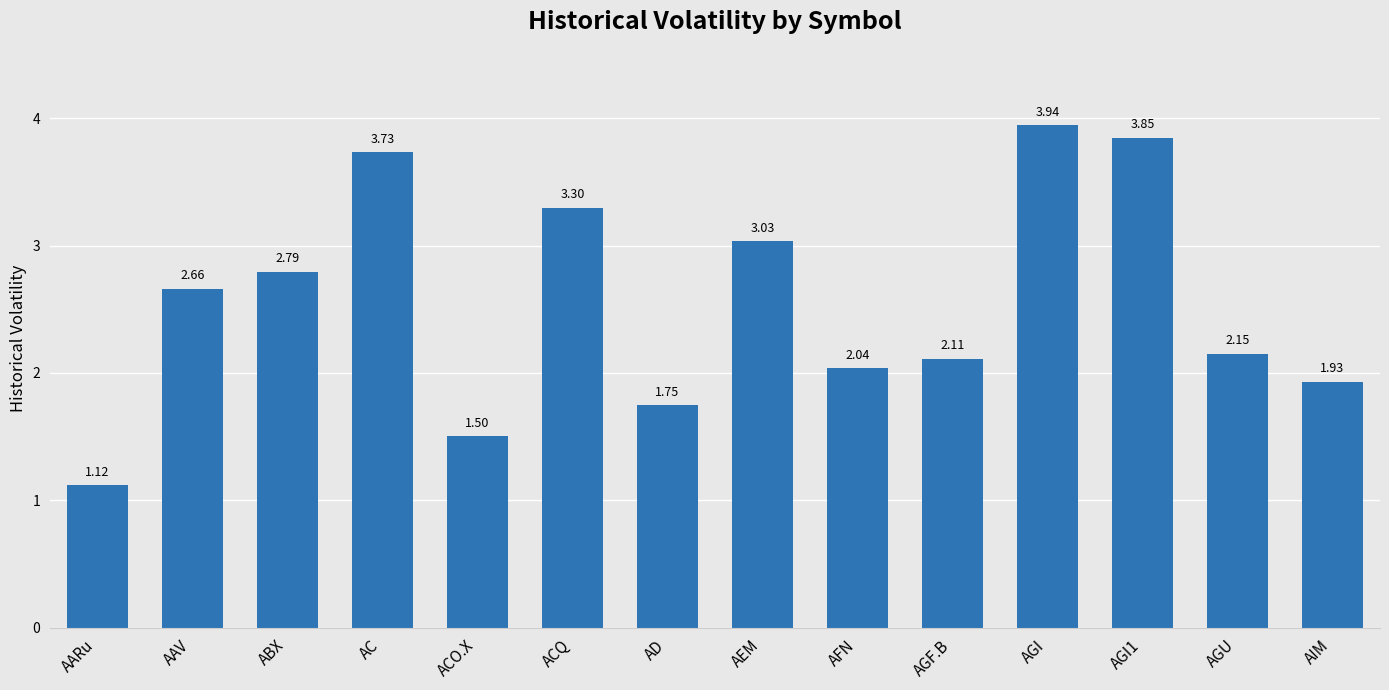

What is the label of the 10th bar from the right?

ACO.X